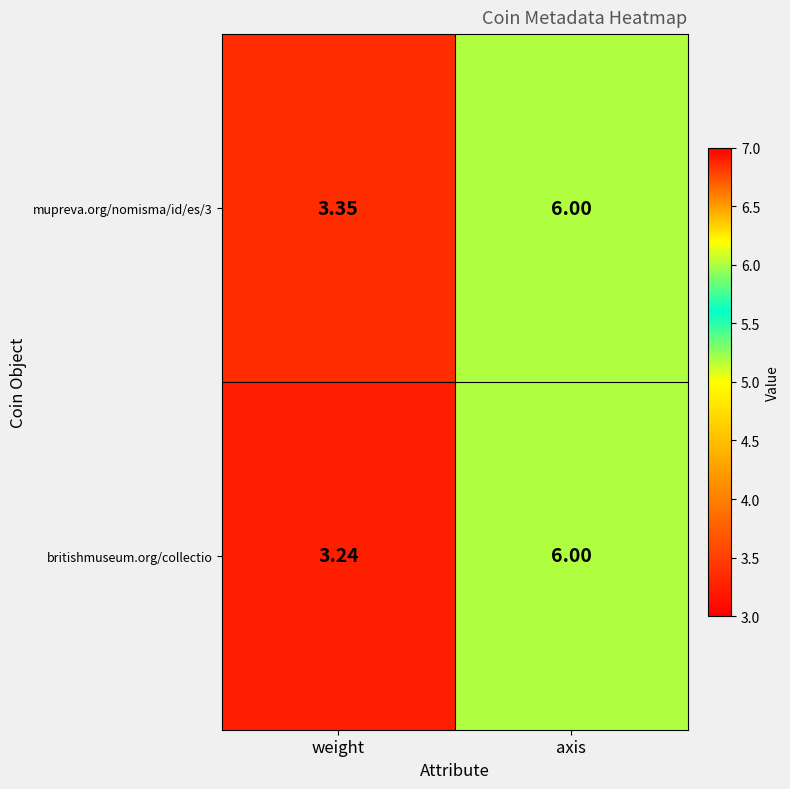

Rank the categories by mupreva.org/nomisma/id/es/3 value from highest to lowest.

axis, weight